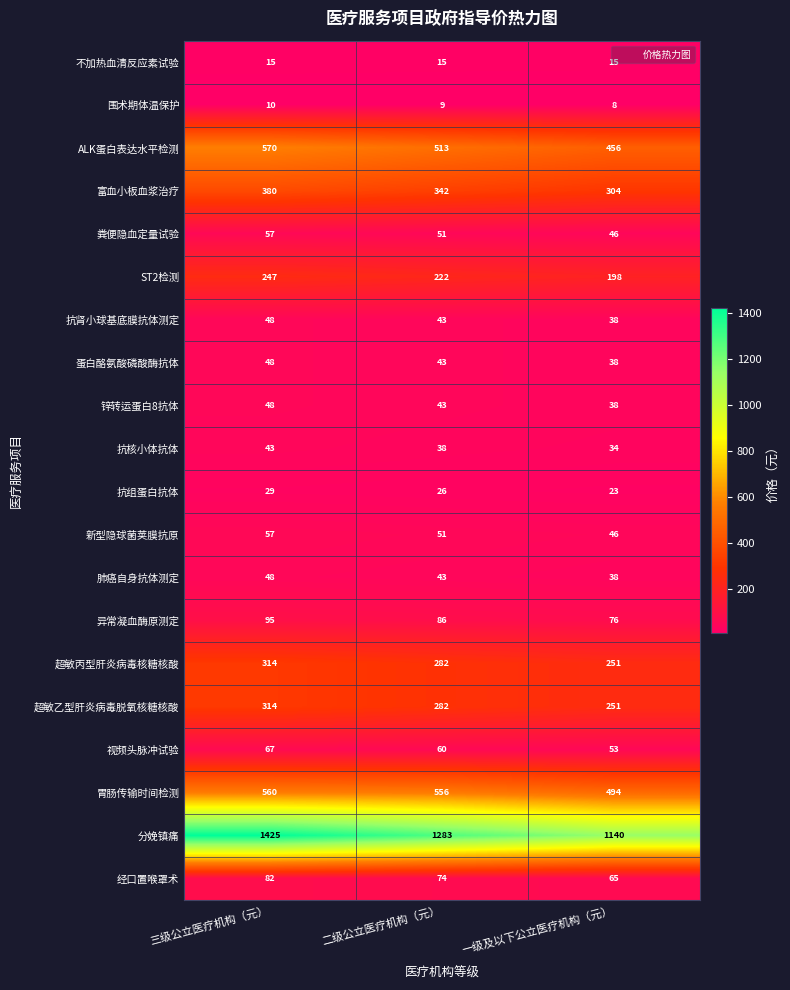

At which label does 超敏乙型肝炎病毒脱氧核糖核酸 first exceed 282?

三级公立医疗机构（元）